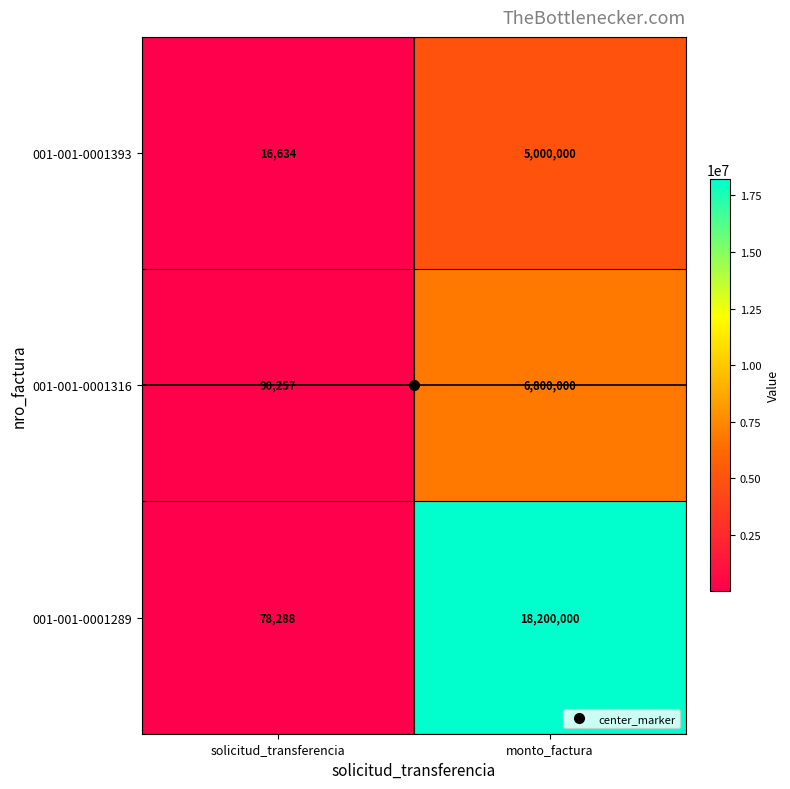

What is the approximate value of 001-001-0001316 at solicitud_transferencia, to the nearest 100?

90300